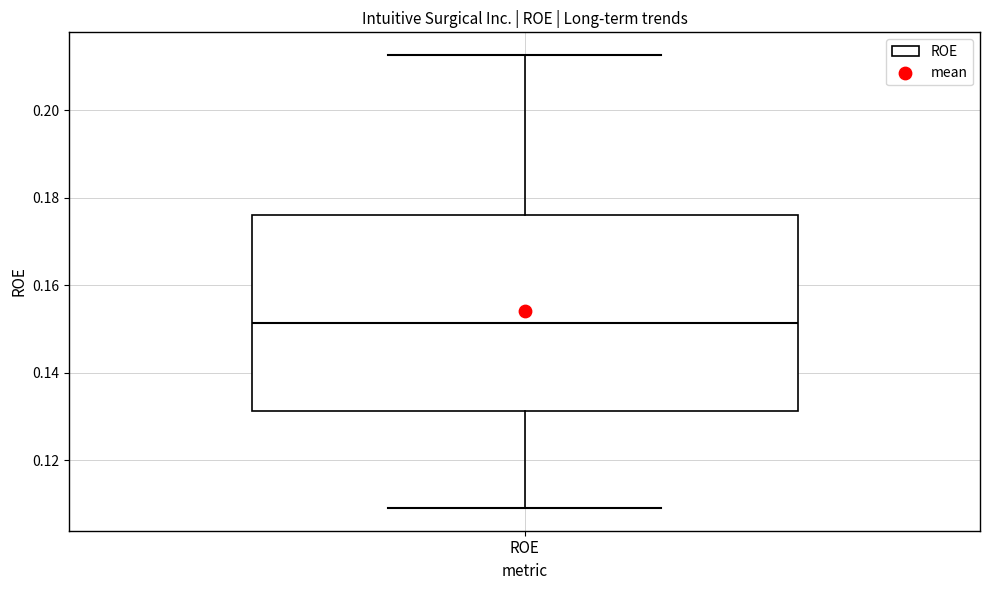

Transcribe this box plot: give where the median line is, the range the box spans, and where the two whiskers end, as read against the y-axis. The values are not printed on the chart, so give them approximately, as read against the axis.

median 0.152, box 0.132 to 0.176, whiskers 0.110 to 0.212